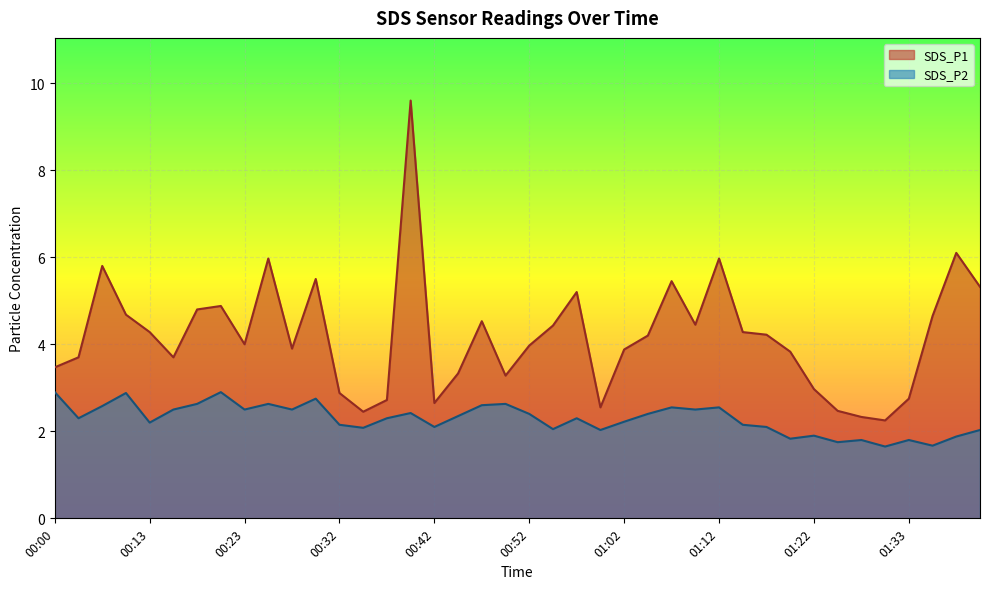

Reading left to right, extract all data points from this chart.

SDS_P1: 00:00=3.5	00:03=3.7	00:05=5.8	00:08=4.7	00:13=4.3	00:15=3.7	00:18=4.8	00:20=4.9	00:23=4.0	00:25=6.0	00:27=3.9	00:30=5.5	00:32=2.9	00:35=2.5	00:37=2.7	00:40=9.6	00:42=2.6	00:45=3.3	00:47=4.5	00:49=3.3	00:52=4.0	00:55=4.4	00:57=5.2	00:59=2.5	01:02=3.9	01:04=4.2	01:07=5.5	01:09=4.5	01:12=6.0	01:14=4.3	01:17=4.2	01:20=3.8	01:22=3.0	01:25=2.5	01:27=2.3	01:30=2.2	01:33=2.8	01:35=4.7	01:38=6.1	01:40=5.3
SDS_P2: 00:00=2.9	00:03=2.3	00:05=2.6	00:08=2.9	00:13=2.2	00:15=2.5	00:18=2.6	00:20=2.9	00:23=2.5	00:25=2.6	00:27=2.5	00:30=2.8	00:32=2.1	00:35=2.1	00:37=2.3	00:40=2.4	00:42=2.1	00:45=2.4	00:47=2.6	00:49=2.6	00:52=2.4	00:55=2.0	00:57=2.3	00:59=2.0	01:02=2.2	01:04=2.4	01:07=2.5	01:09=2.5	01:12=2.5	01:14=2.1	01:17=2.1	01:20=1.8	01:22=1.9	01:25=1.8	01:27=1.8	01:30=1.6	01:33=1.8	01:35=1.7	01:38=1.9	01:40=2.0